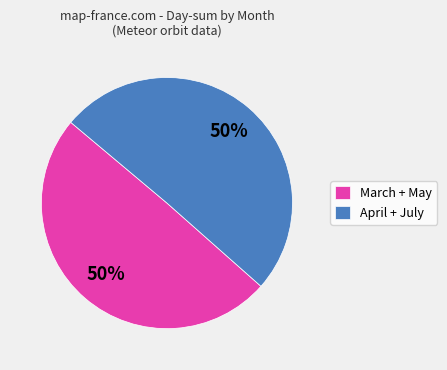

Is it true that March + May is 50% of the pie?

True